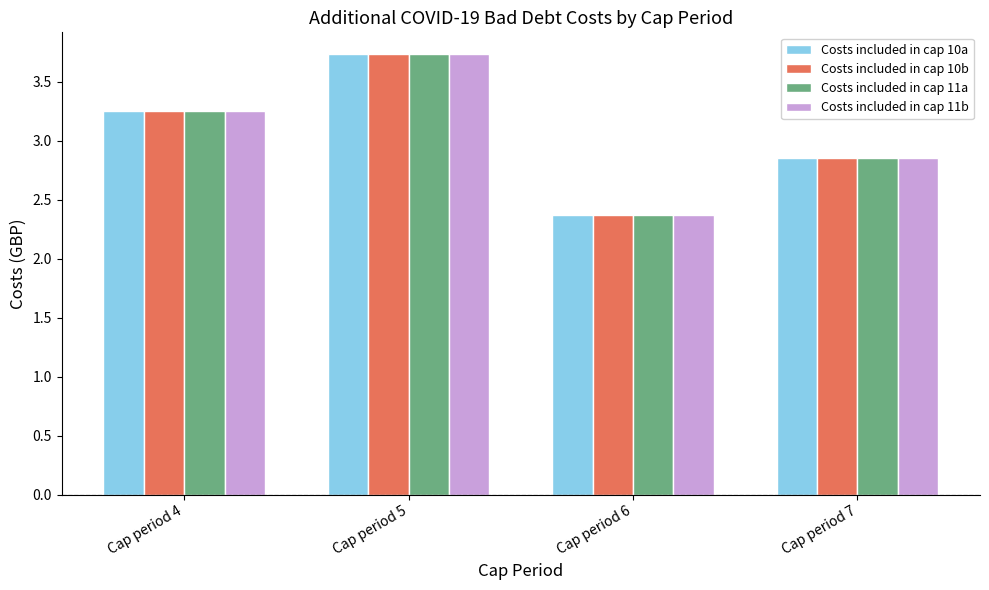

What is the value of the Costs included in cap 11b bar at the 3rd from the left?

2.4